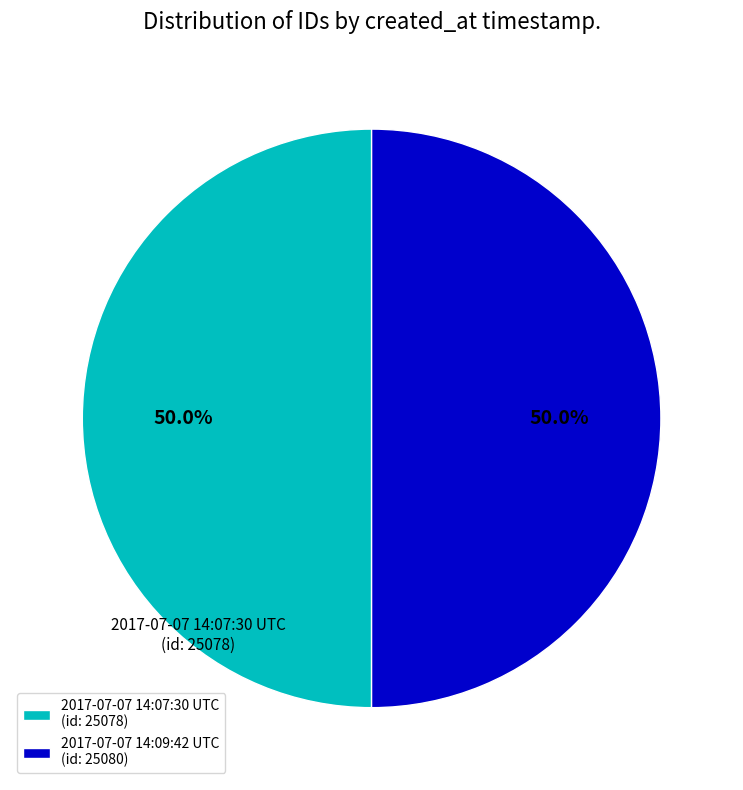

What percentage is NOT represented by 2017-07-07 14:09:42 UTC?

50.0%